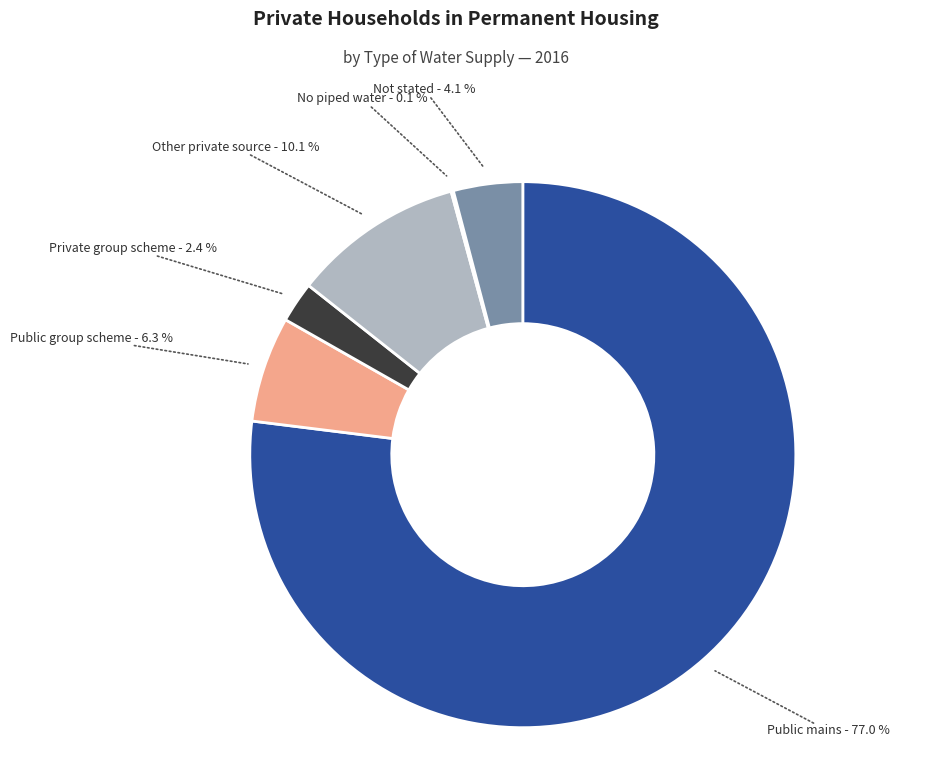

Which category has the smallest portion of the pie?

No piped water